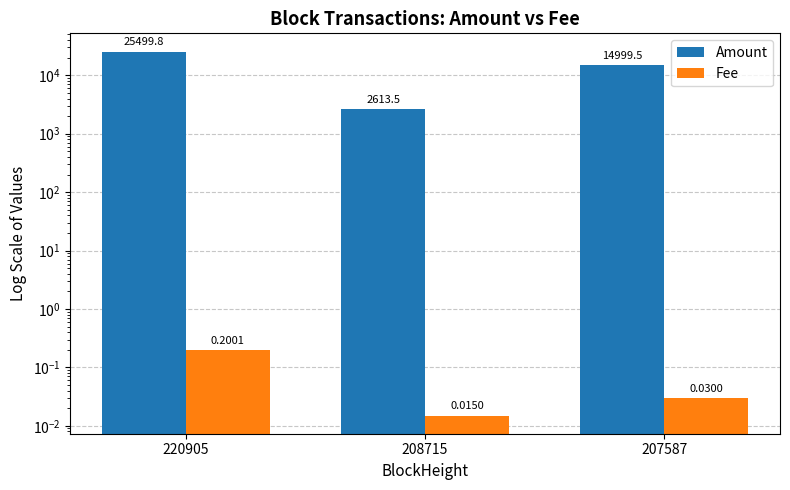

What is the value of the Fee bar at the 1st from the left?

0.2